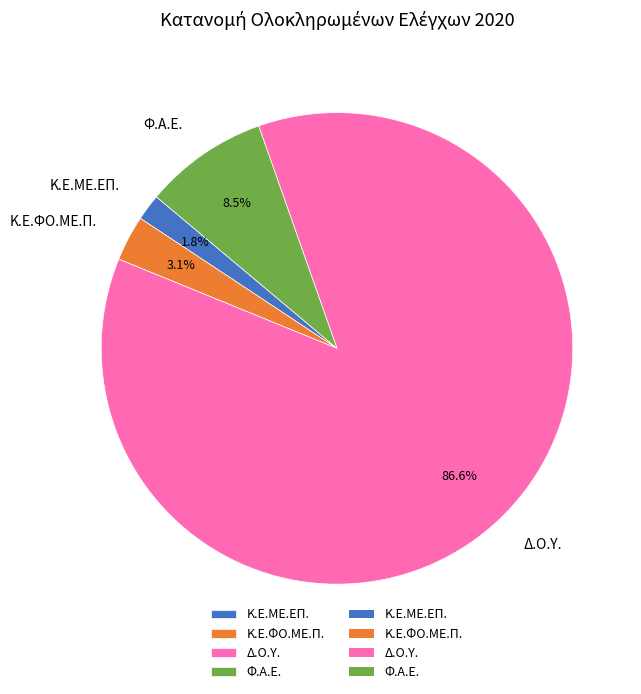

Which category has the smallest portion of the pie?

Κ.Ε.ΜΕ.ΕΠ.